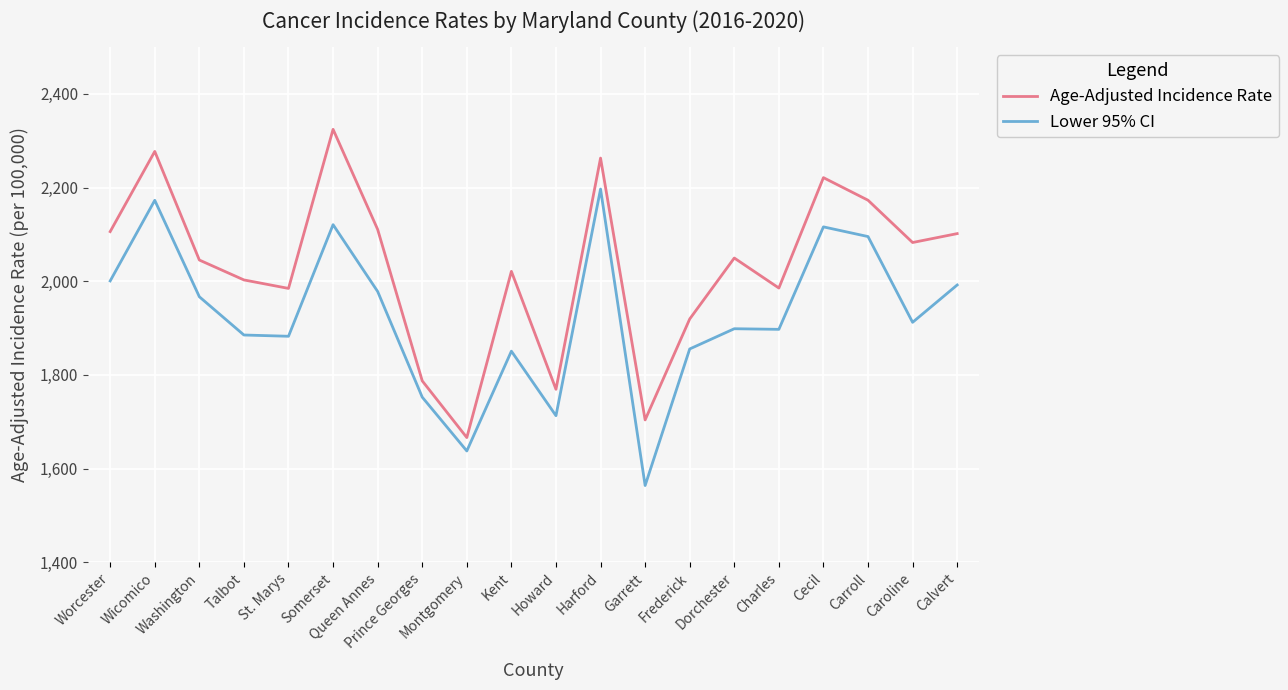

Is this an area chart (filled region under the line)?

No